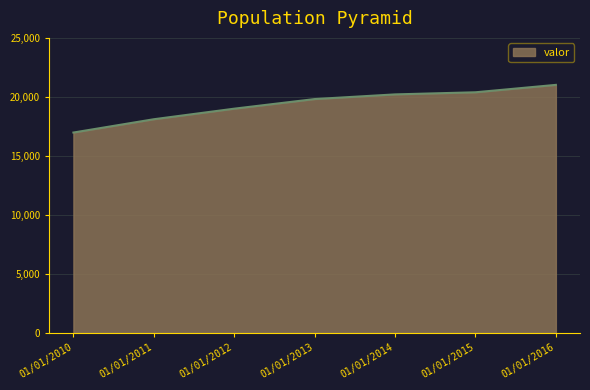

The value at 01/01/2013 is 32921. True or false?

False